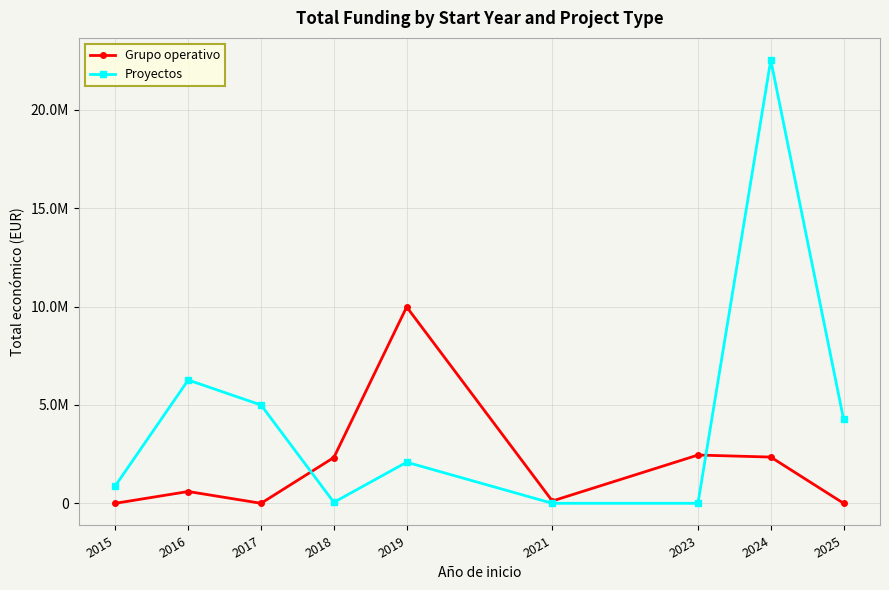

Between which two adjacent categories do Grupo operativo and Proyectos first intersect?

2017 and 2018